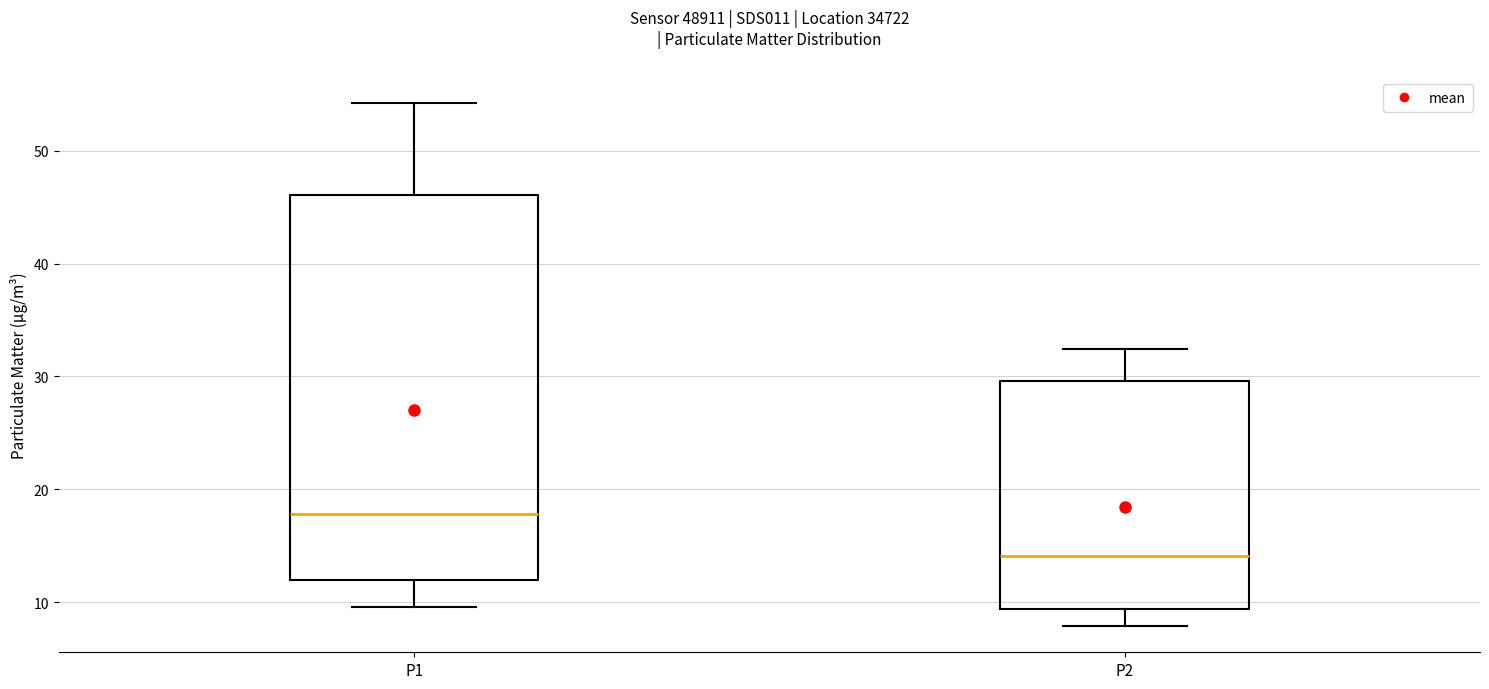

Which box has the lowest median line?

P2